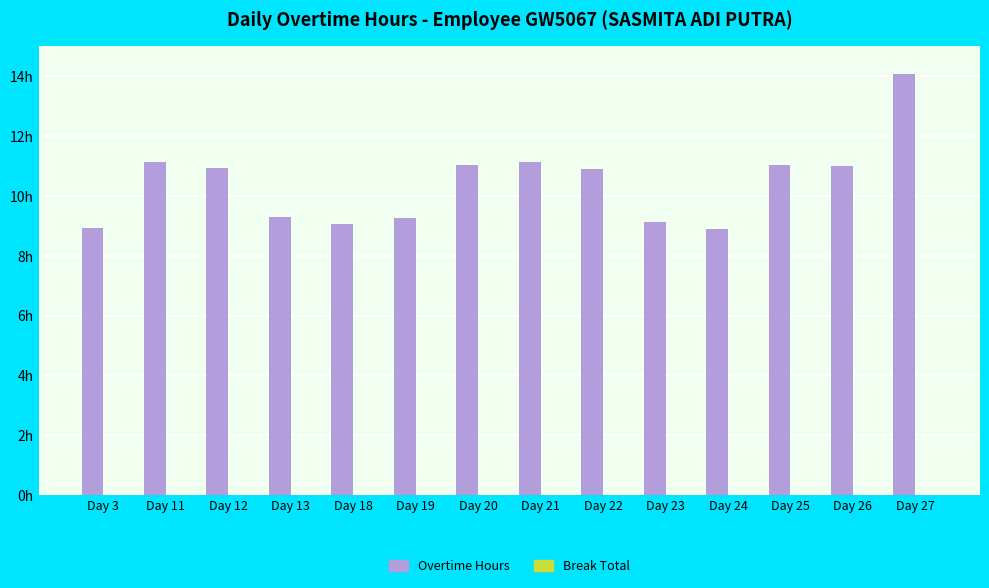

Does the chart contain stacked bars?

No